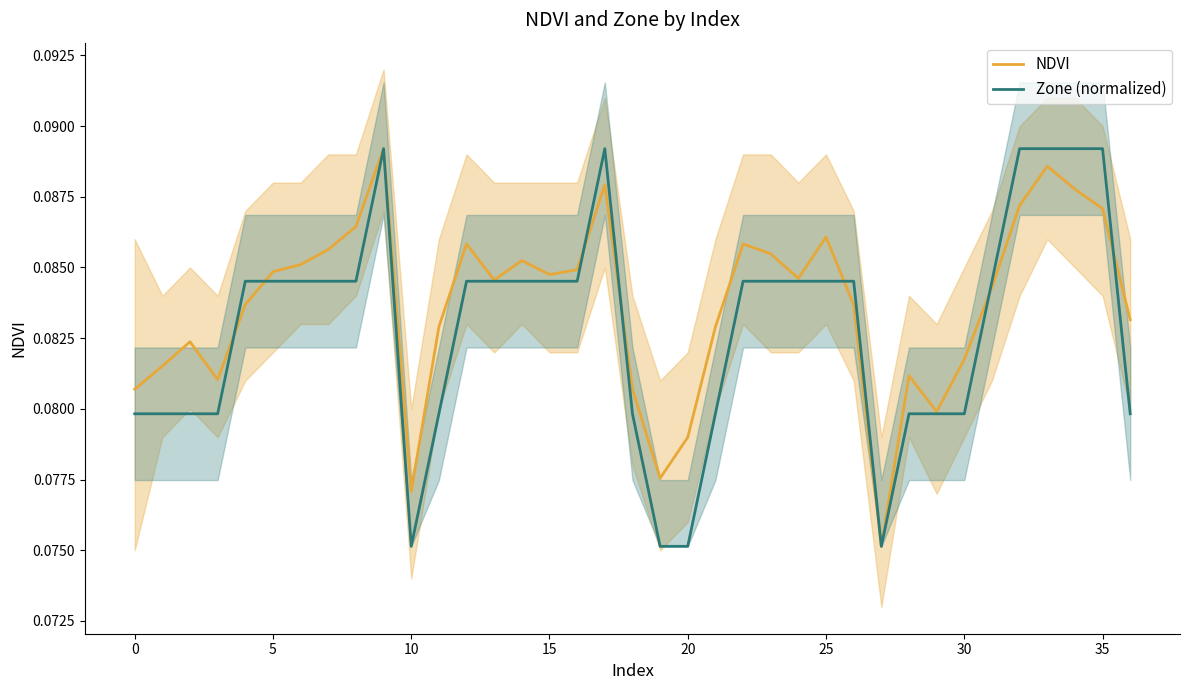

How many times do Zone (normalized) and NDVI cross each other?

7